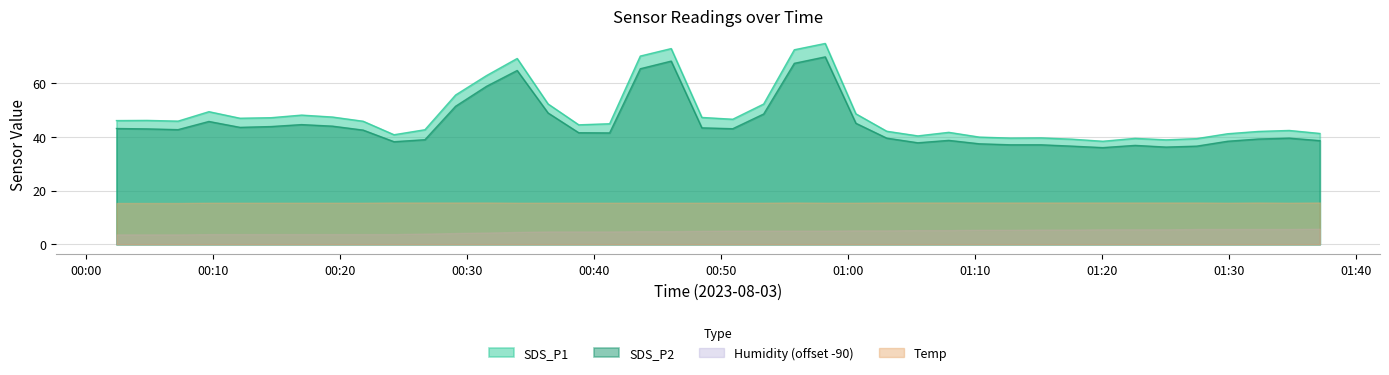

What are all the series names shown in the legend?

SDS_P1, SDS_P2, Humidity (offset -90), Temp